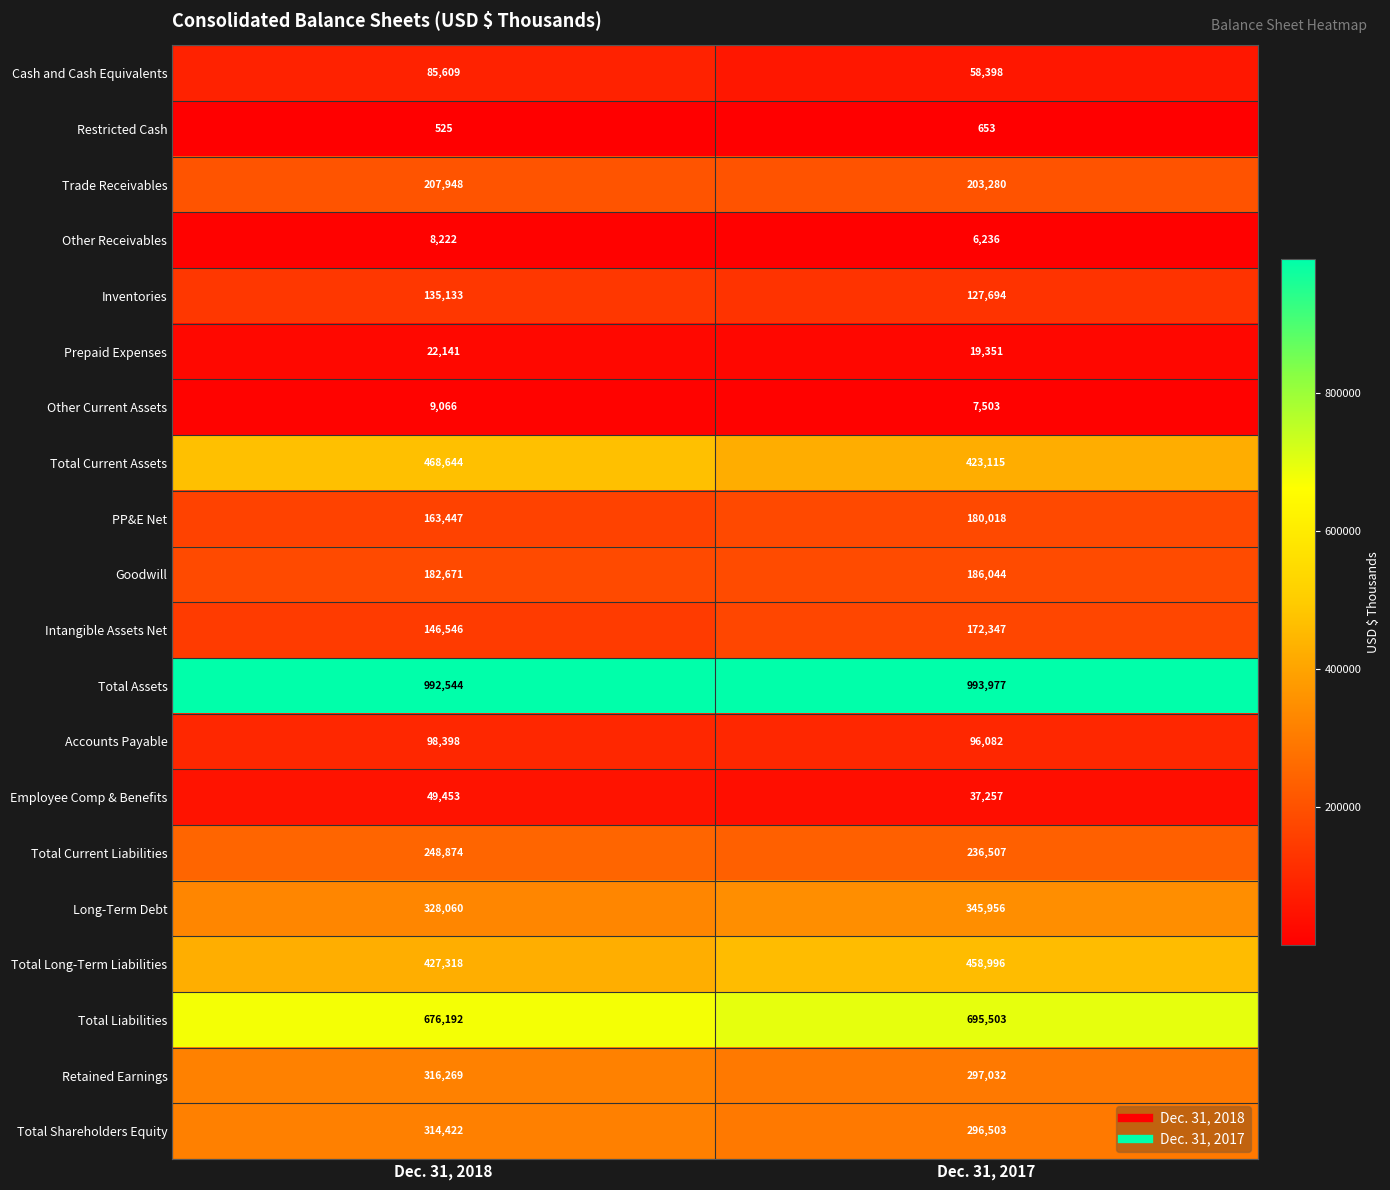

What is the sum of the Restricted Cash values at Dec. 31, 2018 and Dec. 31, 2017?

1178